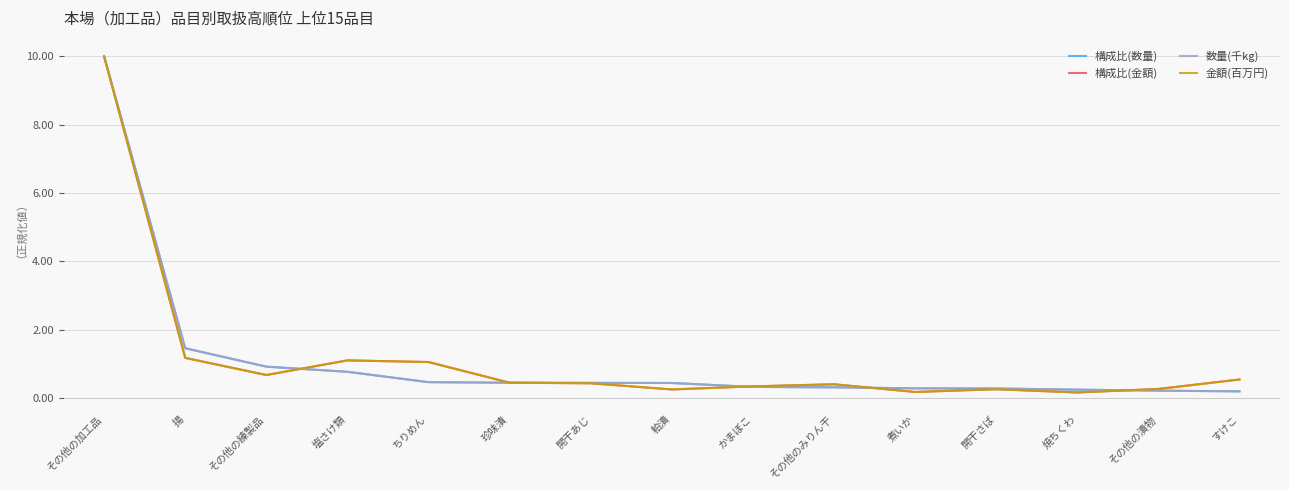

The value of 構成比(数量) at 揚 is 1.5. True or false?

True